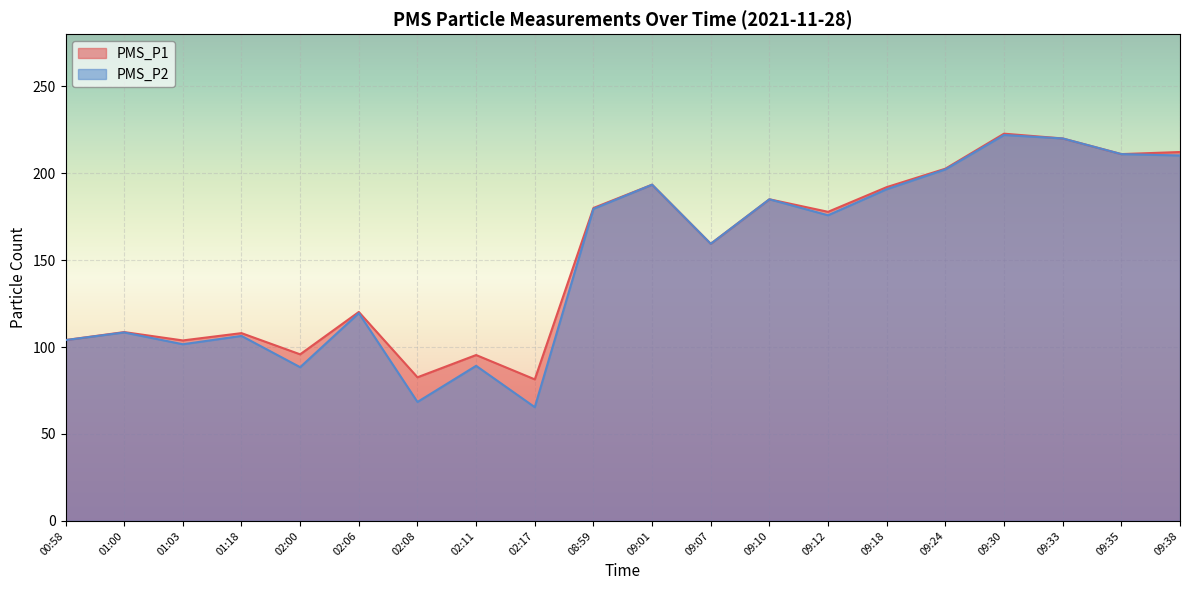

True or false: PMS_P1 has more than 1 points higher than both neighbors.

True